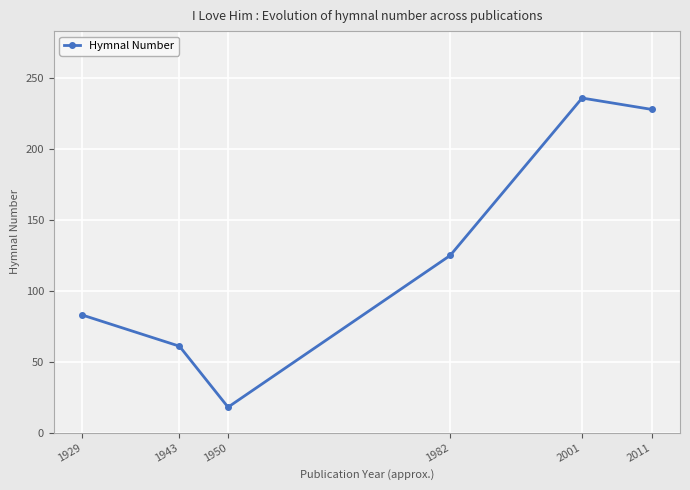

Rank the categories by value from highest to lowest.

2001, 2011, 1982, 1929, 1943, 1950